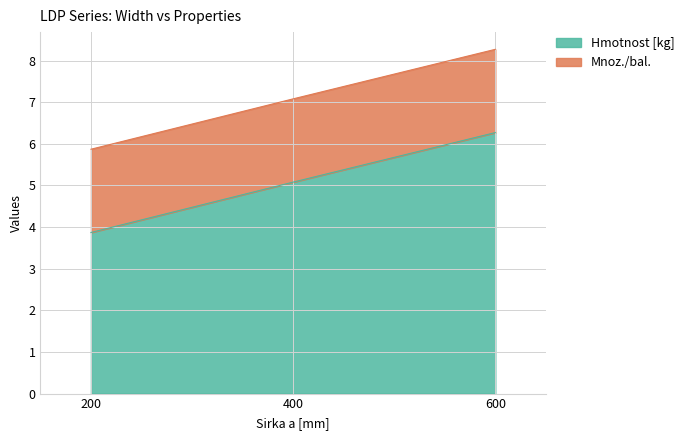

Reading left to right, what are all the values shown in this chart?

3.9	5.1	6.3